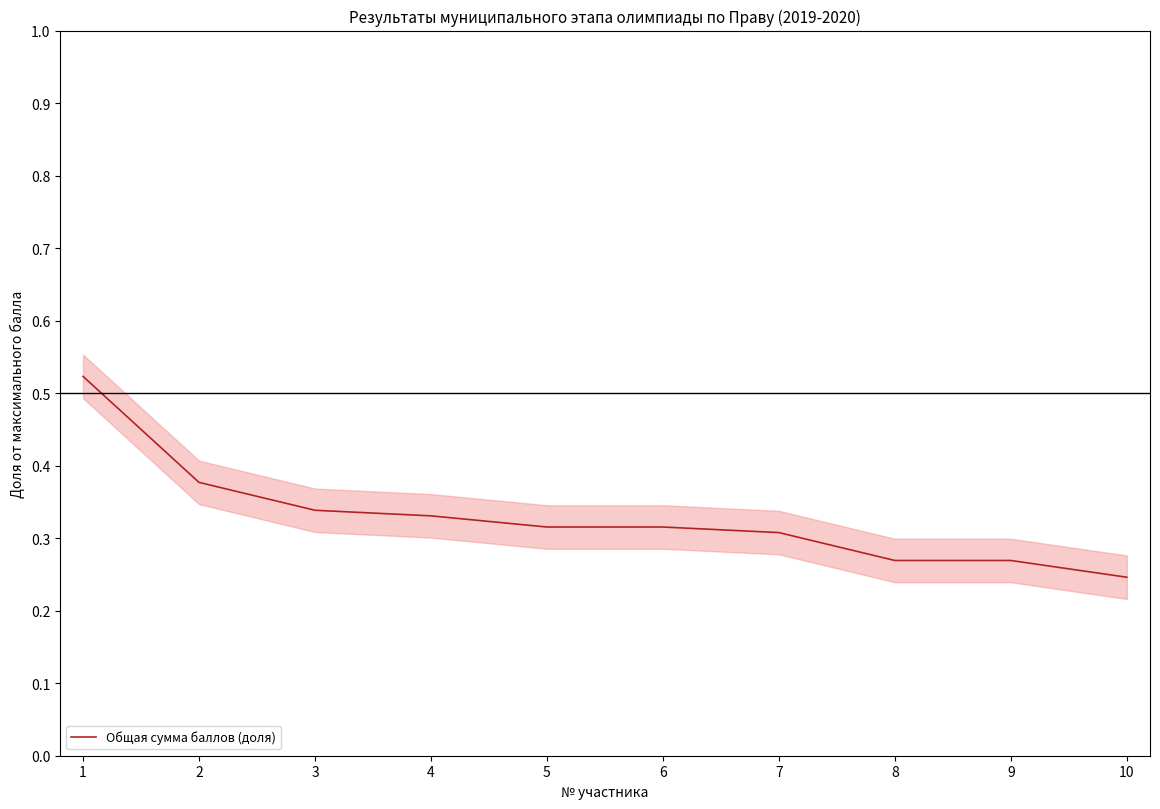

True or false: the data shows 0.6 at 4.

False